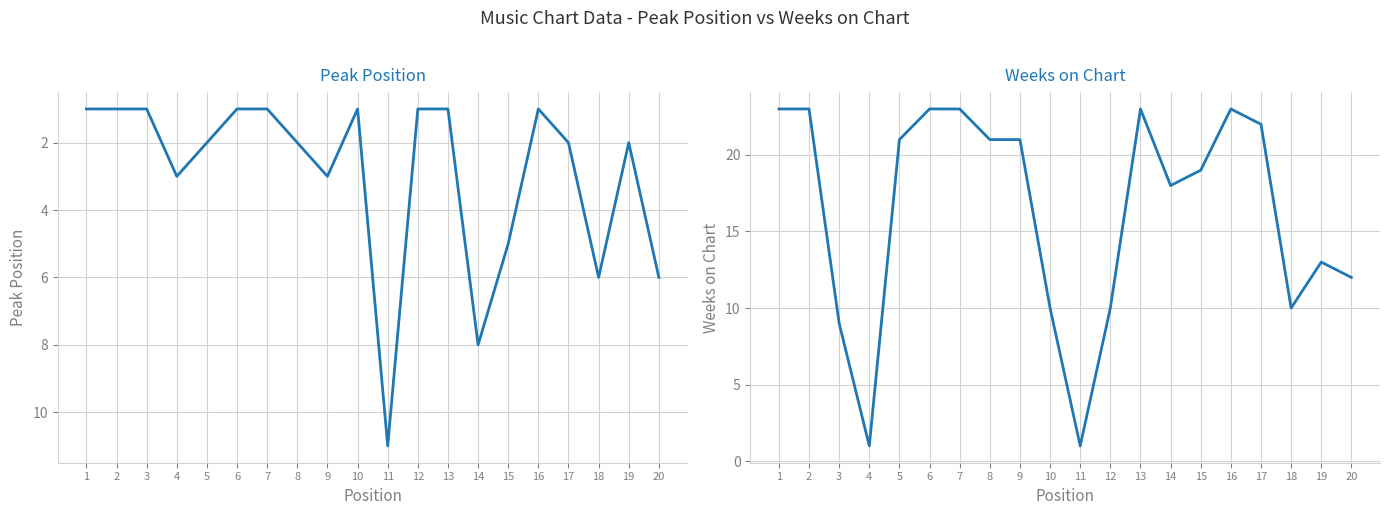

What is the value of the Weeks on Chart point at the 20th from the left?

12